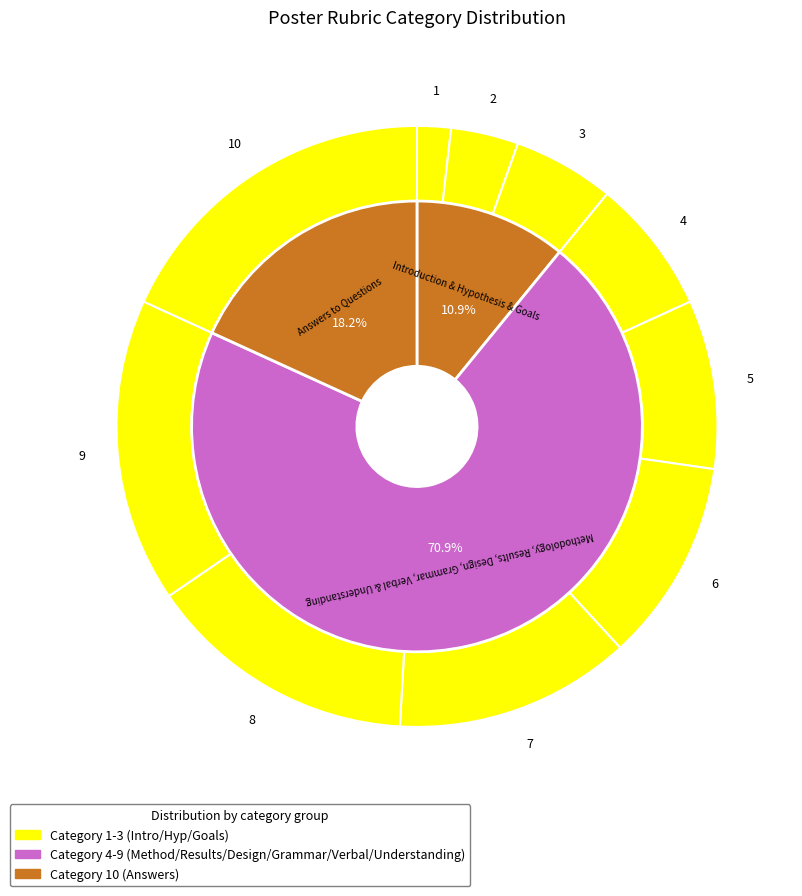

To the nearest percent, what is the combined percentage of Statement of hypothesis/research question and Presentation of results/conclusions?

13%